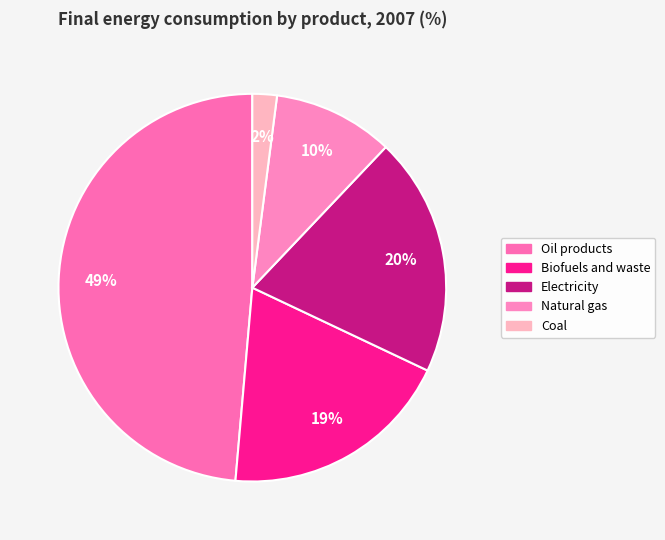

Count the number of slices in the pie.

5